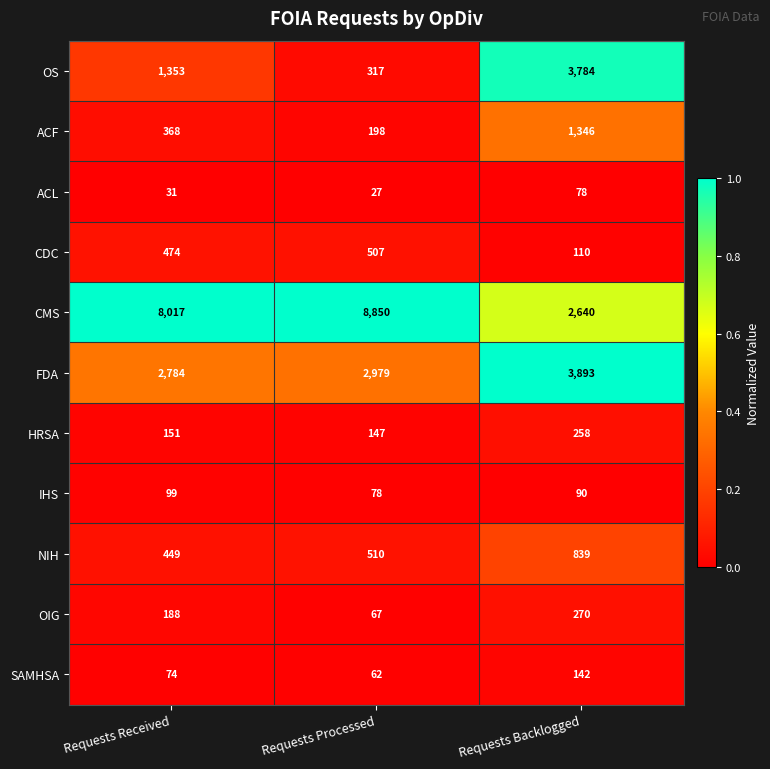

Which label corresponds to the smallest value in the chart?

Requests Processed